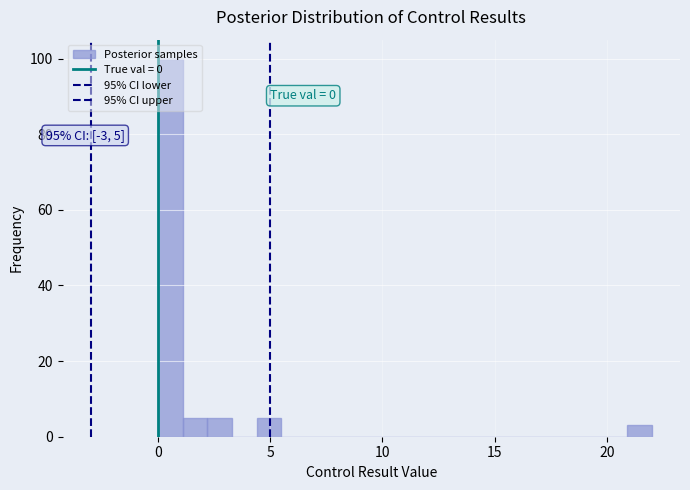

Read against the x-axis, roughly where is the centre of the tallest bar?

0.5